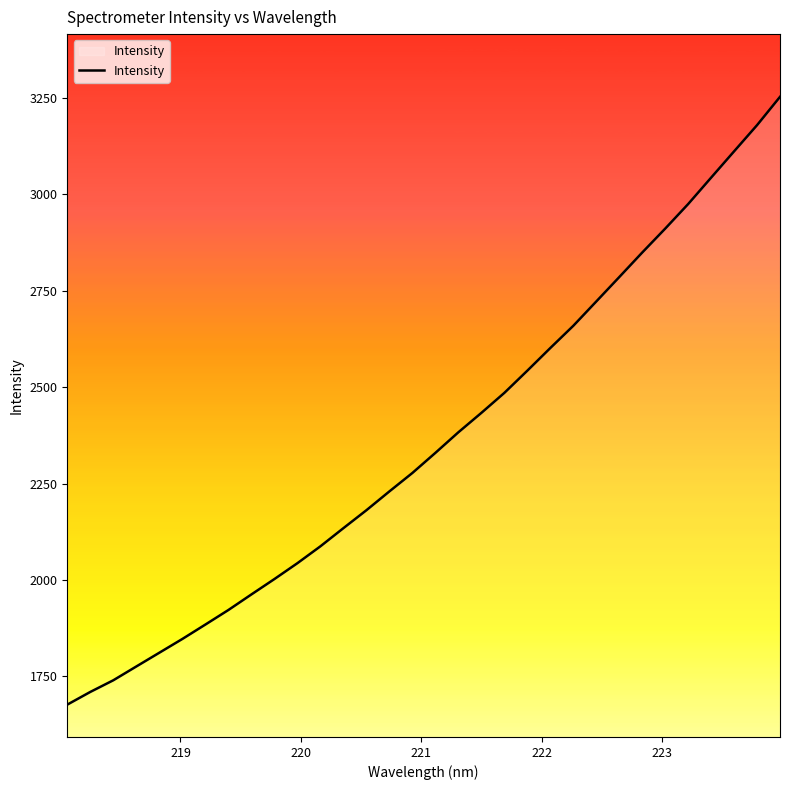

What is the greatest value displayed?

3253.0